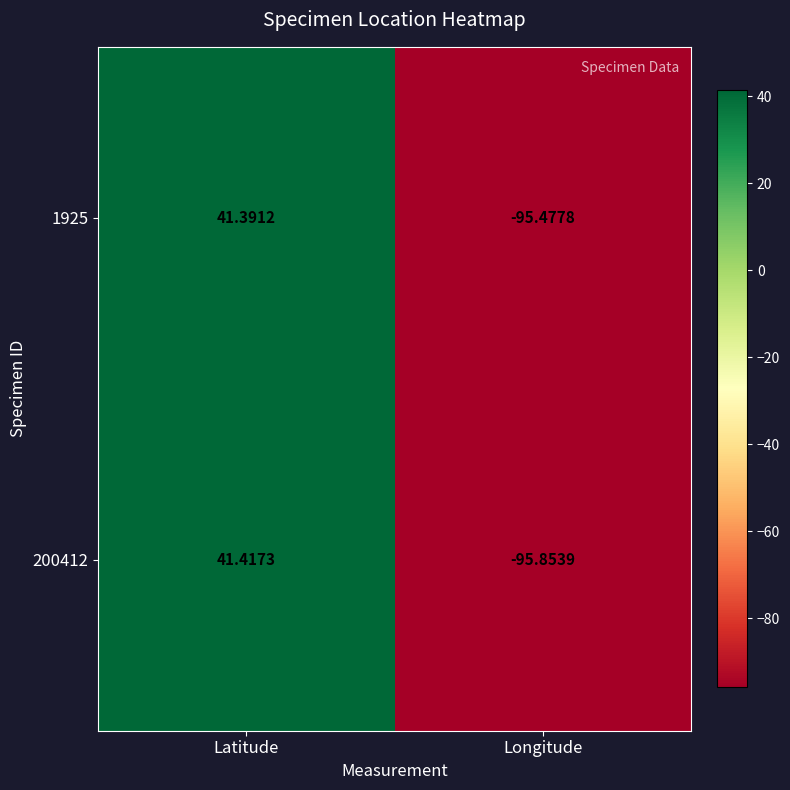

Is the value of 1925 at Longitude greater than the value of 200412 at Latitude?

No